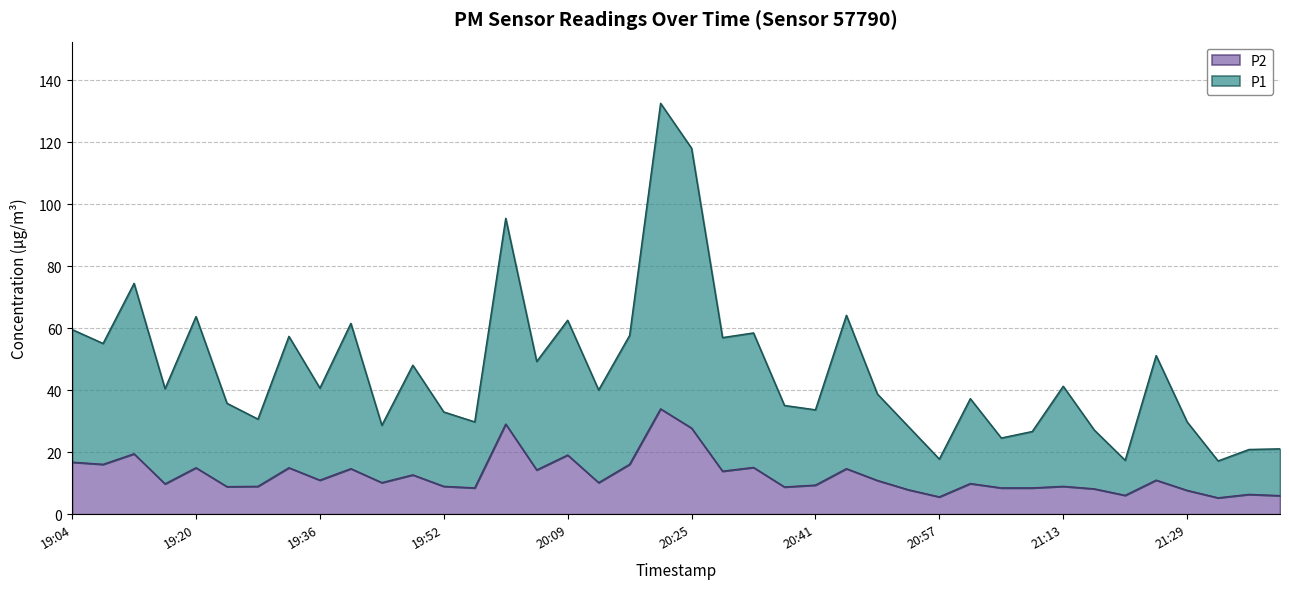

What is the difference between the highest and lowest values at 21:01?

27.4